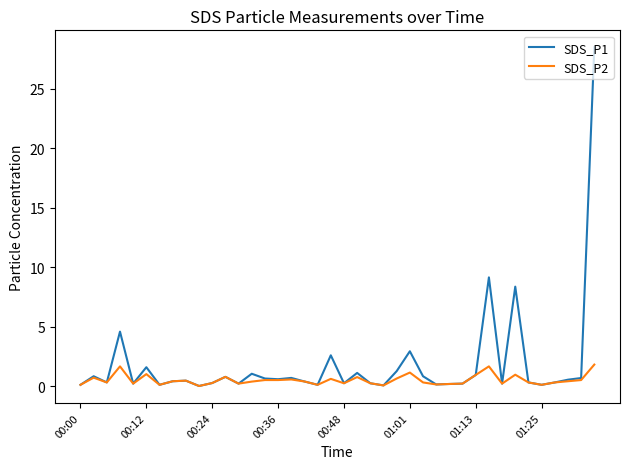

Which series has the widest spread of values?

SDS_P1